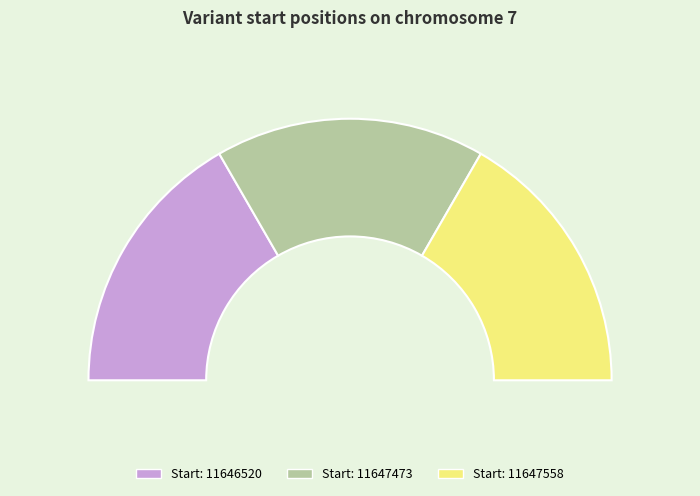

To the nearest percent, what portion does 11647558 represent?

33%